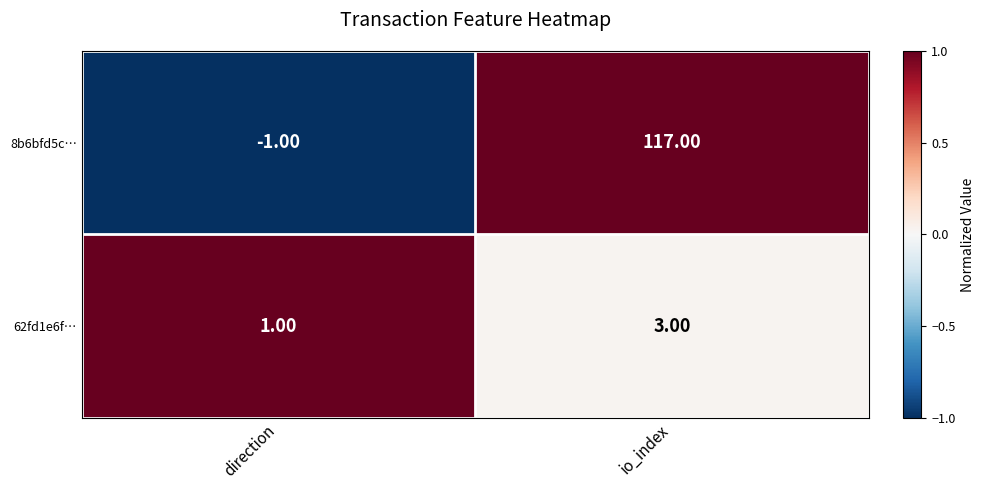

At which label does 62fd1e6f… reach its minimum?

direction